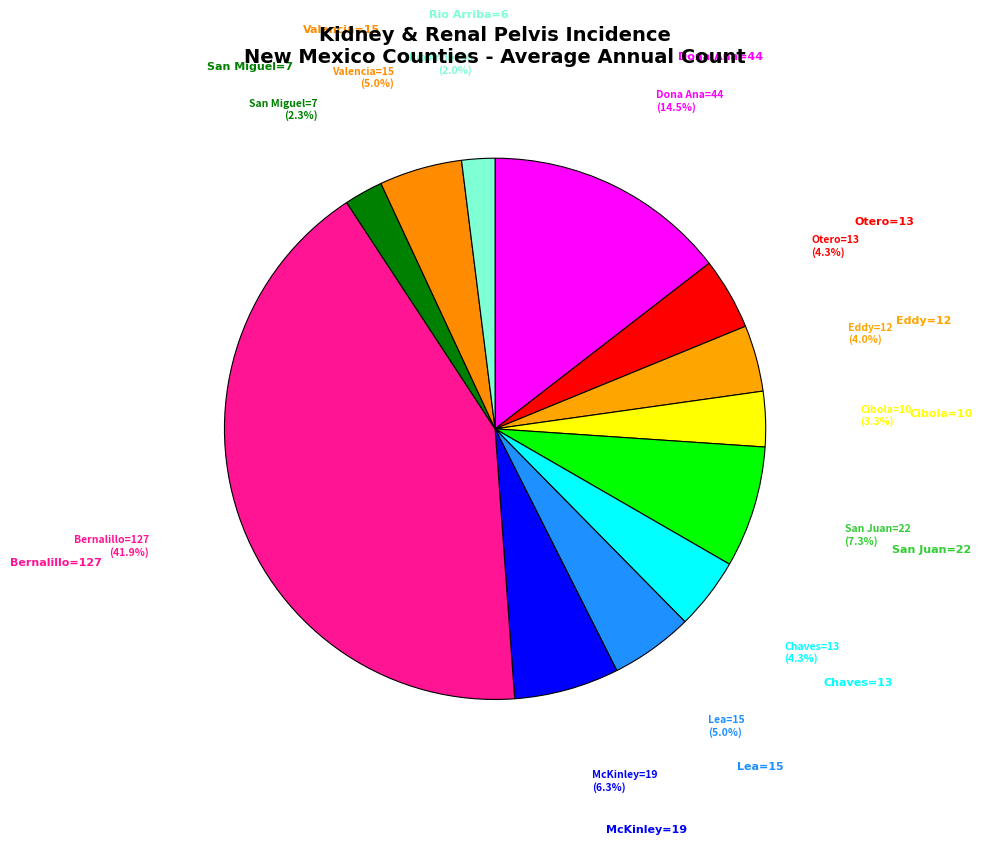

How many slices are in this pie chart?

12